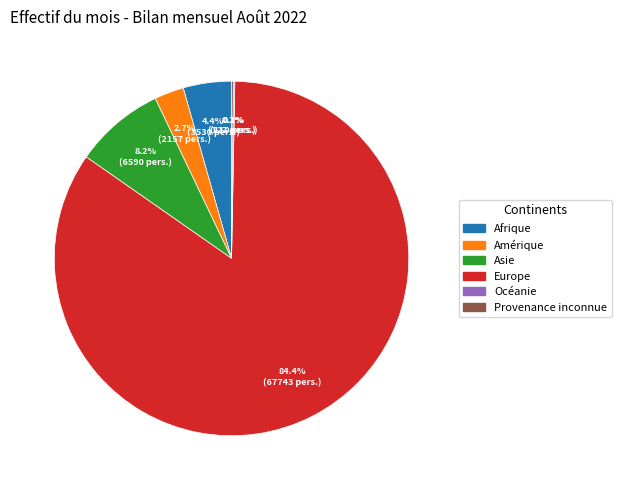

Which slice represents more than half of the pie?

Europe